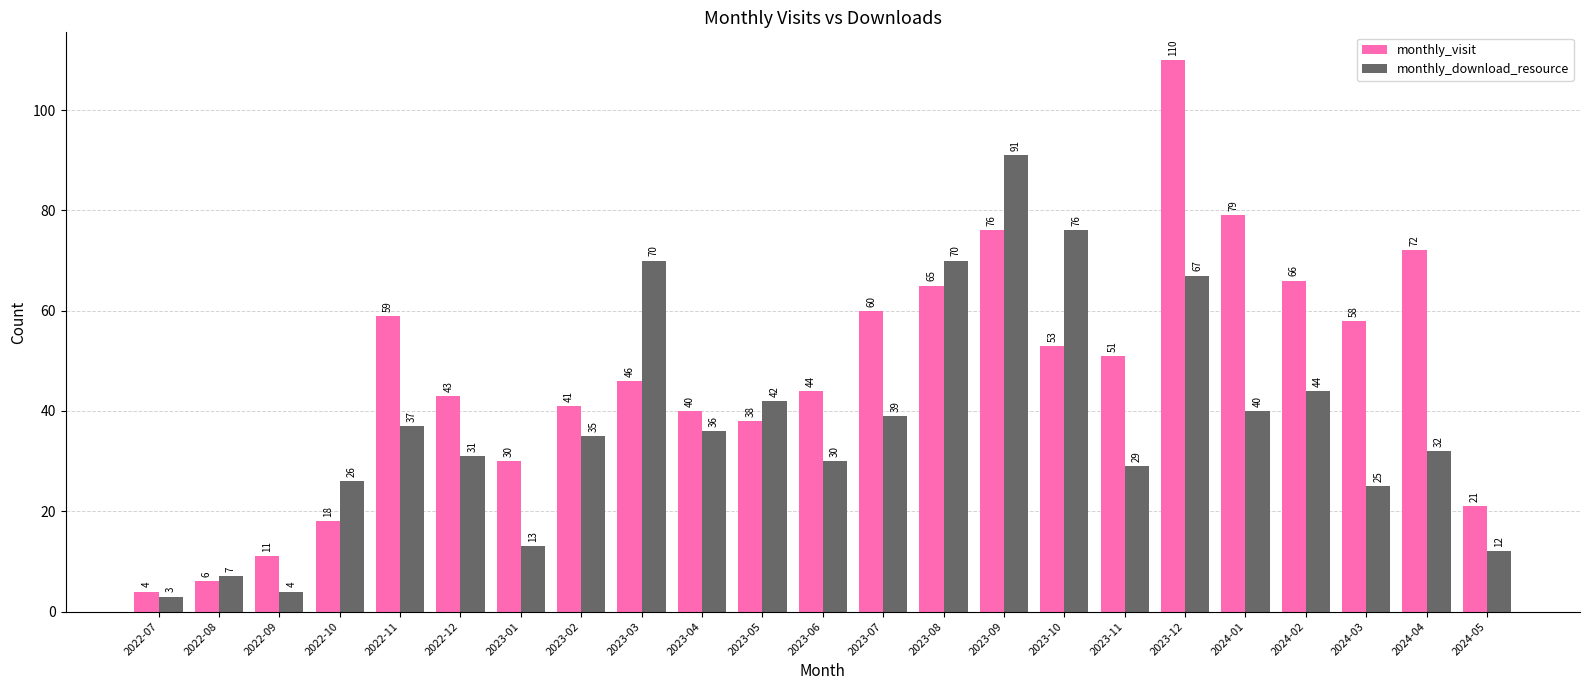

The value of monthly_visit at 2024-05 is 21. True or false?

True